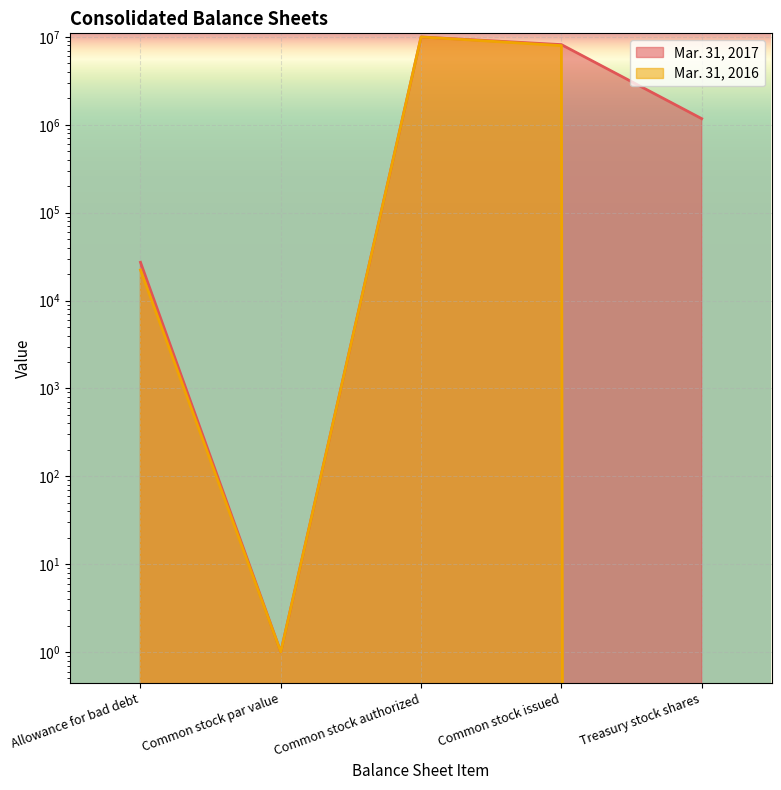

What is the label of the 2nd point from the left?

Common stock par value